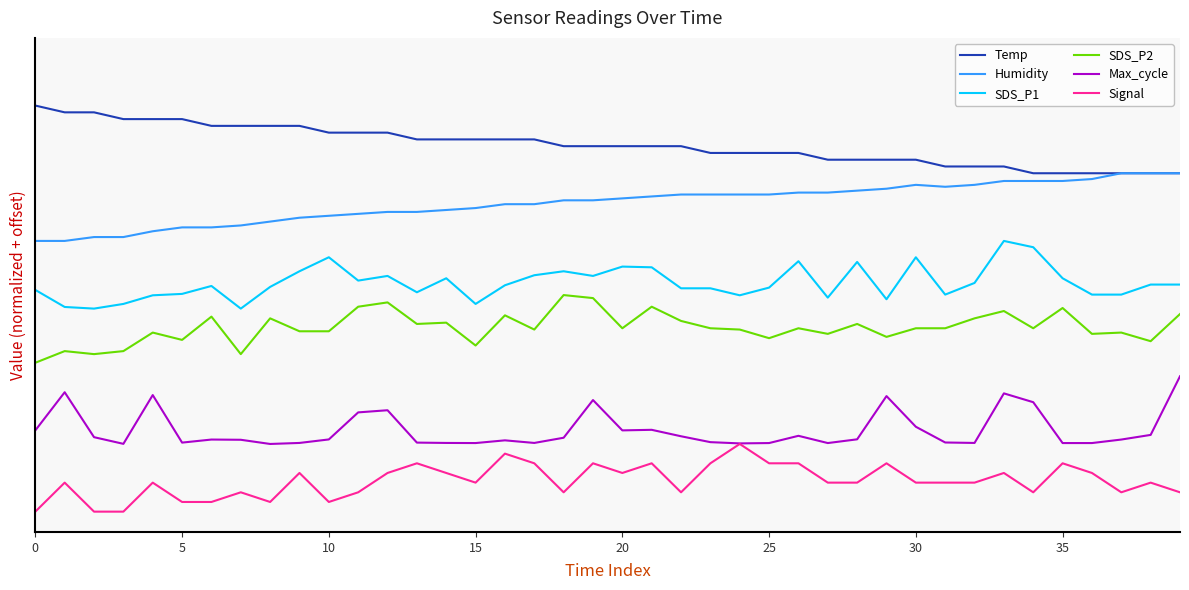

Reading right to left, list all the values displayed in this chart.

Temp: 5.0	5.0	5.0	5.0	5.0	5.0	5.1	5.1	5.1	5.2	5.2	5.2	5.2	5.3	5.3	5.3	5.3	5.4	5.4	5.4	5.4	5.4	5.5	5.5	5.5	5.5	5.5	5.6	5.6	5.6	5.7	5.7	5.7	5.7	5.8	5.8	5.8	5.9	5.9	6.0
Humidity: 5.0	5.0	5.0	4.9	4.9	4.9	4.9	4.8	4.8	4.8	4.8	4.7	4.7	4.7	4.7	4.7	4.7	4.7	4.7	4.6	4.6	4.6	4.5	4.5	4.5	4.5	4.4	4.4	4.4	4.4	4.3	4.3	4.2	4.2	4.2	4.1	4.1	4.1	4.0	4.0
SDS_P1: 3.4	3.4	3.2	3.2	3.4	3.9	4.0	3.4	3.2	3.8	3.1	3.7	3.2	3.7	3.3	3.2	3.3	3.3	3.6	3.6	3.5	3.6	3.5	3.3	3.1	3.4	3.2	3.5	3.4	3.8	3.6	3.3	3.0	3.3	3.2	3.2	3.1	3.0	3.0	3.3
SDS_P2: 2.9	2.5	2.6	2.6	3.0	2.7	3.0	2.9	2.7	2.7	2.6	2.8	2.6	2.7	2.6	2.7	2.7	2.8	3.0	2.7	3.2	3.2	2.7	2.9	2.5	2.8	2.8	3.1	3.0	2.7	2.7	2.9	2.3	2.9	2.5	2.6	2.4	2.3	2.4	2.2
Max_cycle: 2.0	1.1	1.1	1.0	1.0	1.6	1.7	1.0	1.0	1.3	1.7	1.1	1.0	1.1	1.0	1.0	1.0	1.1	1.2	1.2	1.6	1.1	1.0	1.1	1.0	1.0	1.0	1.5	1.5	1.1	1.0	1.0	1.1	1.1	1.0	1.7	1.0	1.1	1.8	1.2
Signal: 0.3	0.4	0.3	0.6	0.7	0.3	0.6	0.4	0.4	0.4	0.7	0.4	0.4	0.7	0.7	1.0	0.7	0.3	0.7	0.6	0.7	0.3	0.7	0.9	0.4	0.6	0.7	0.6	0.3	0.1	0.6	0.1	0.3	0.1	0.1	0.4	0.0	0.0	0.4	0.0